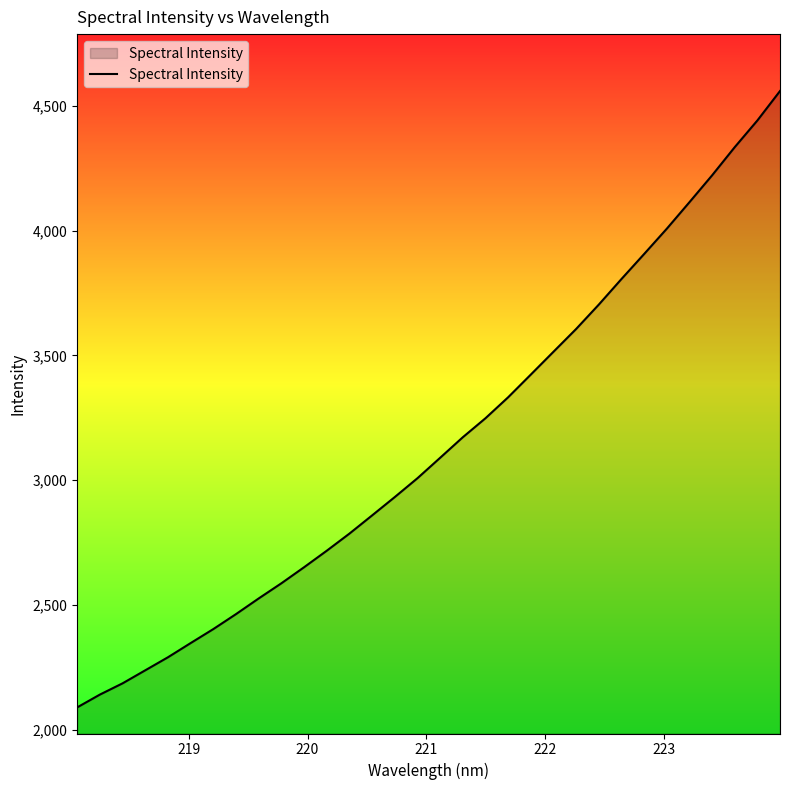

What is the difference between the maximum and minimum values?

2468.6